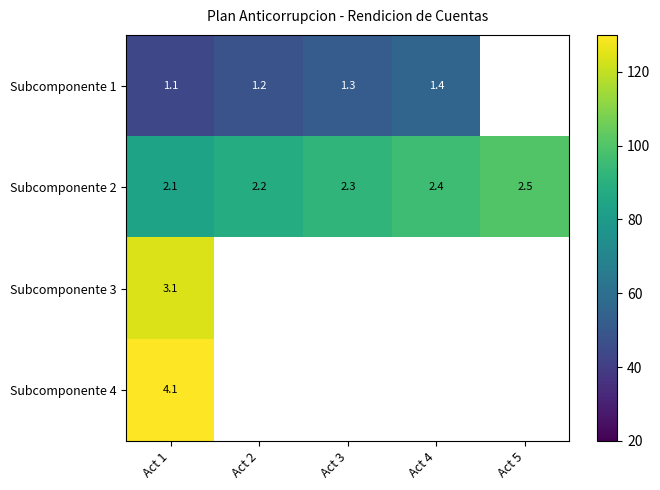

What is the spread (max minus min) of values at Act 1?

3.0